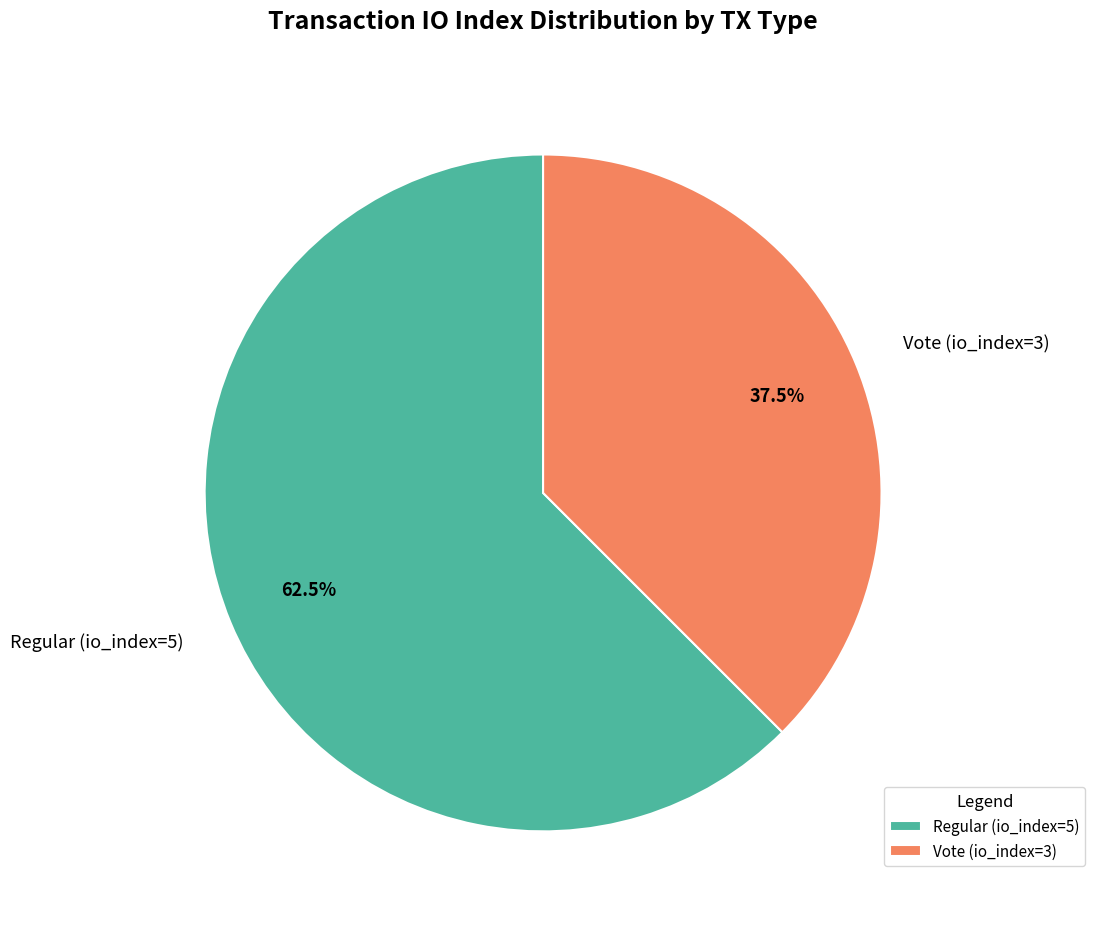

Rank the categories by value from highest to lowest.

Regular (io_index=5), Vote (io_index=3)